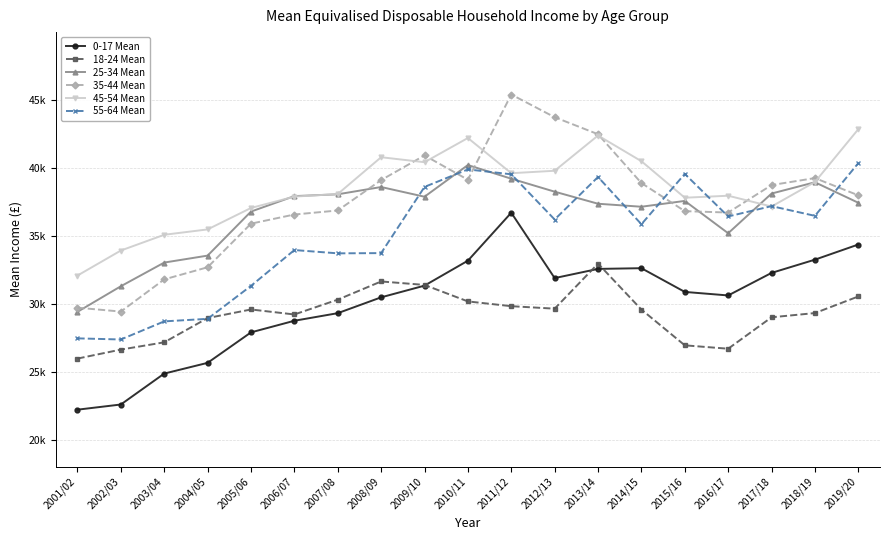

Is this an area chart (filled region under the line)?

No